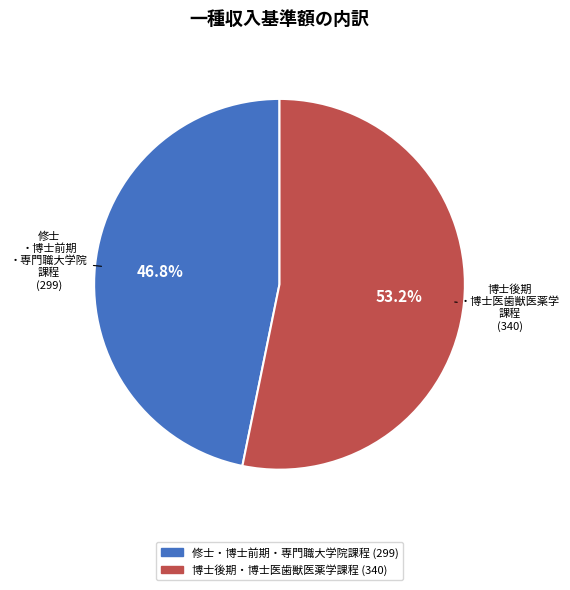

To the nearest percent, what is the combined percentage of 博士後期・博士医歯獣医薬学課程 and 修士・博士前期・専門職大学院課程?

100%